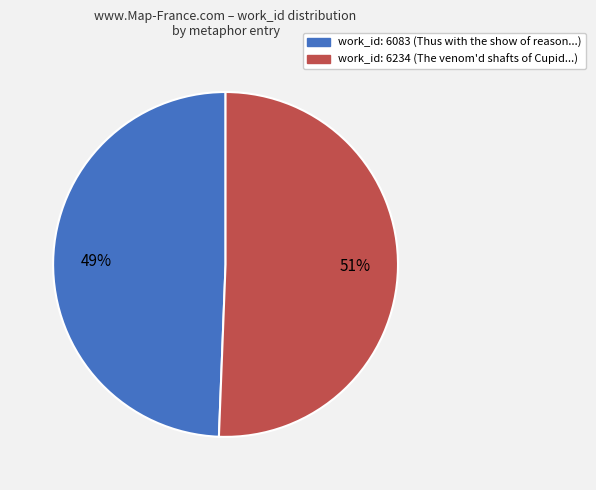

Rank the categories by value from highest to lowest.

work_id: 6234, work_id: 6083